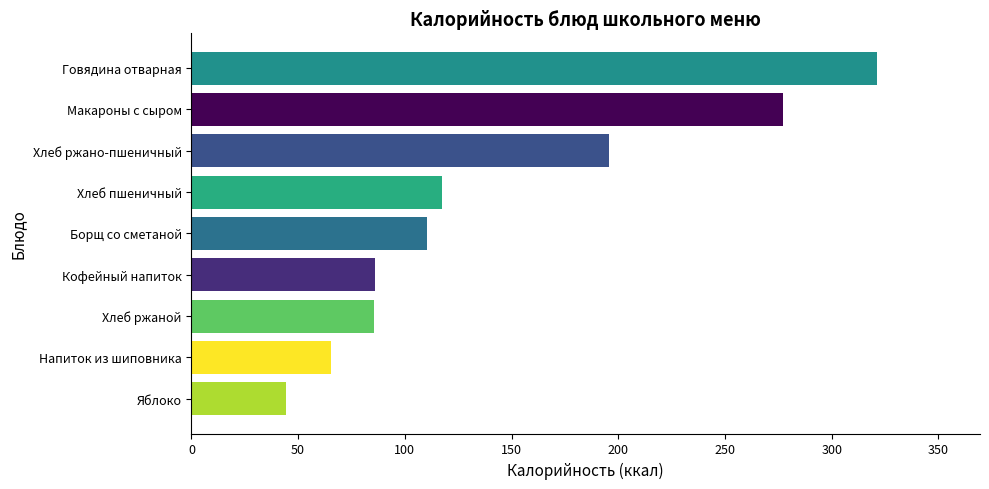

At which category does the chart reach its peak across all series?

Говядина отварная